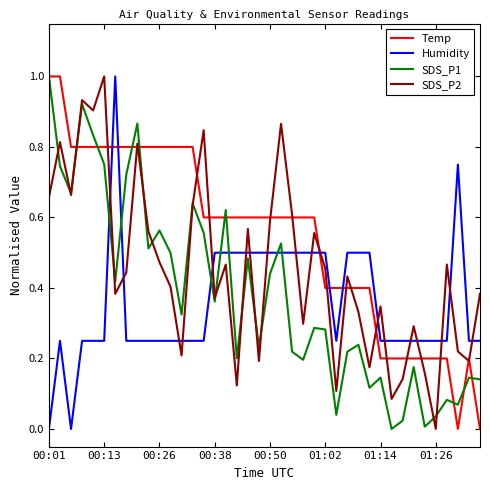

What is the maximum value for Temp?

1.0